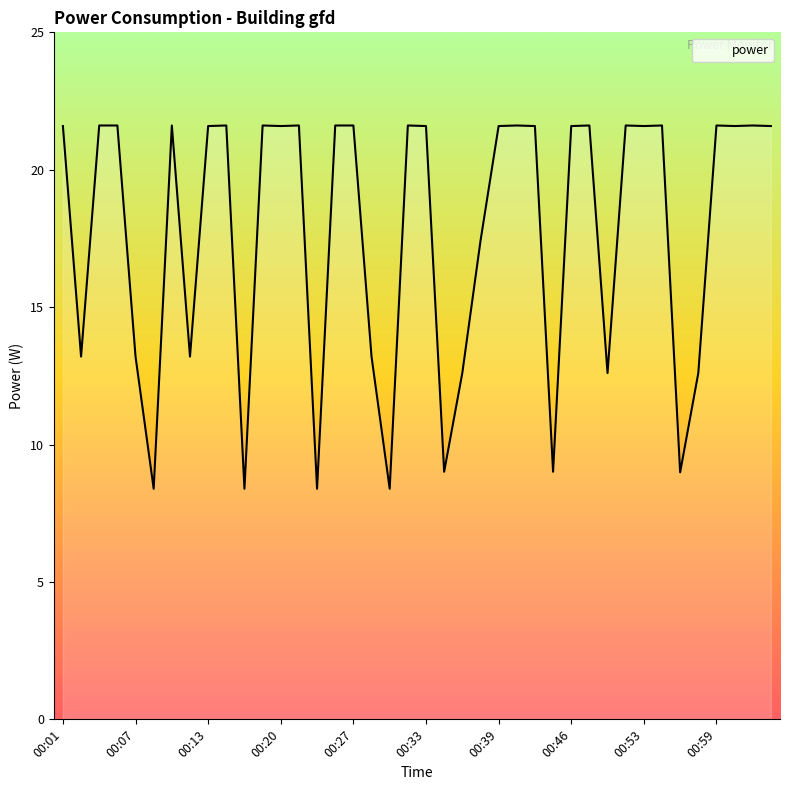

Reading left to right, transcribe all the data shown in this chart.

21.6	13.2	21.6	21.6	13.2	8.4	21.6	13.2	21.6	21.6	8.4	21.6	21.6	21.6	8.4	21.6	21.6	13.2	8.4	21.6	21.6	9.0	12.6	17.4	21.6	21.6	21.6	9.0	21.6	21.6	12.6	21.6	21.6	21.6	9.0	12.6	21.6	21.6	21.6	21.6